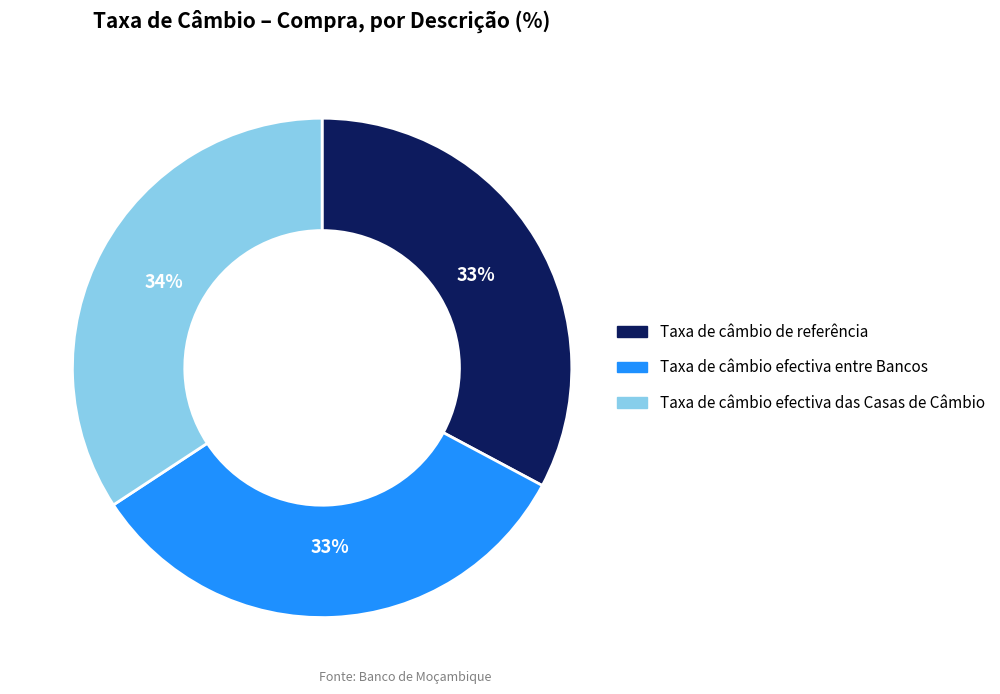

Is there any slice that represents more than half of the pie?

No